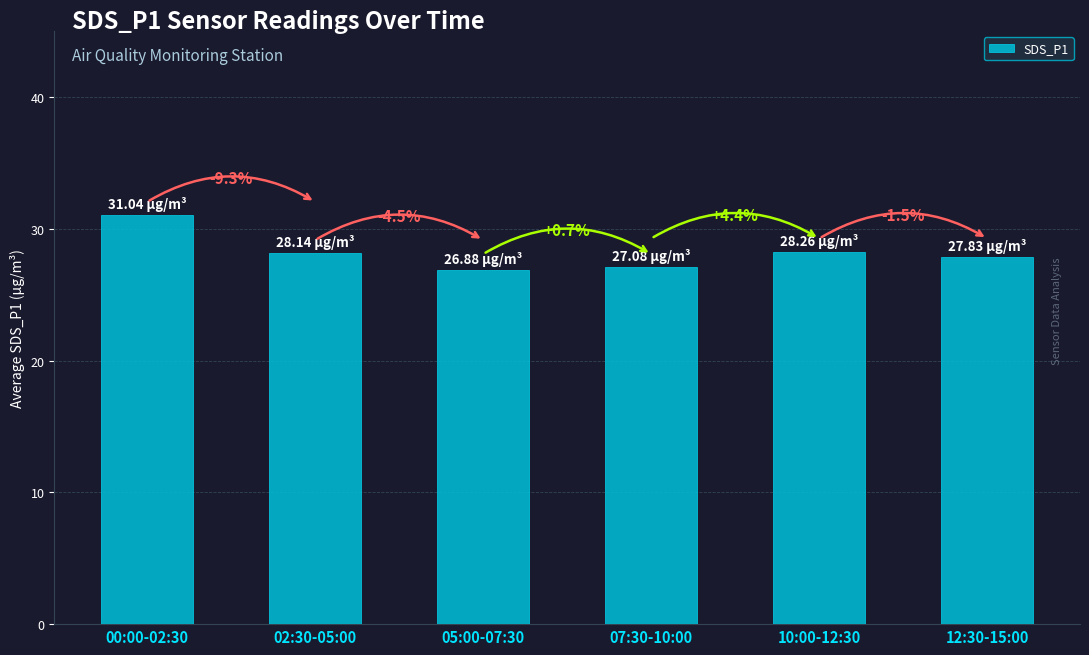

What position from the right is 07:30-10:00?

3